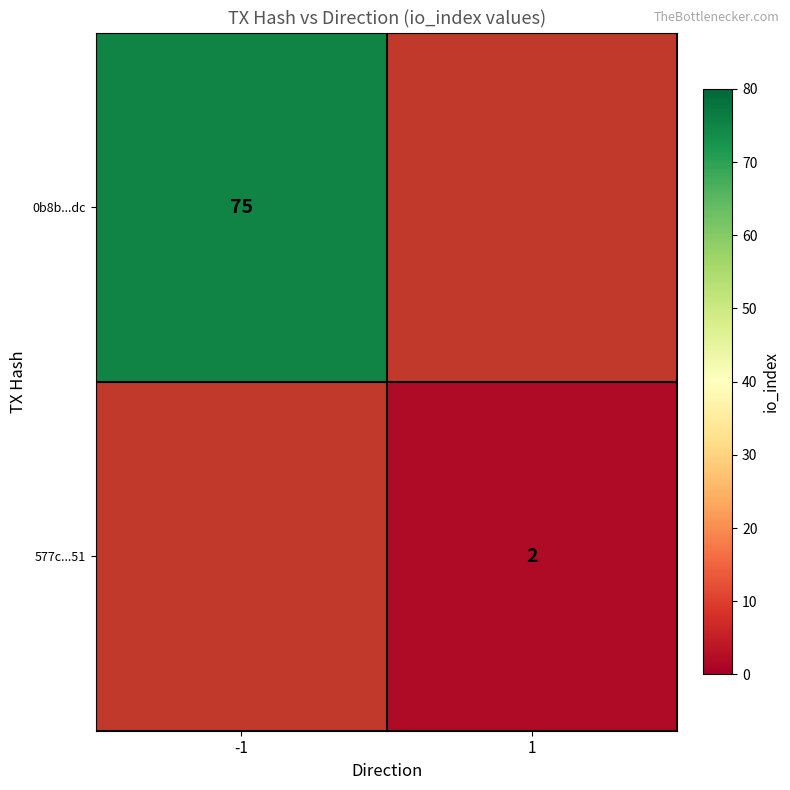

True or false: 0b8b...dc has a value of 115 at -1.

False